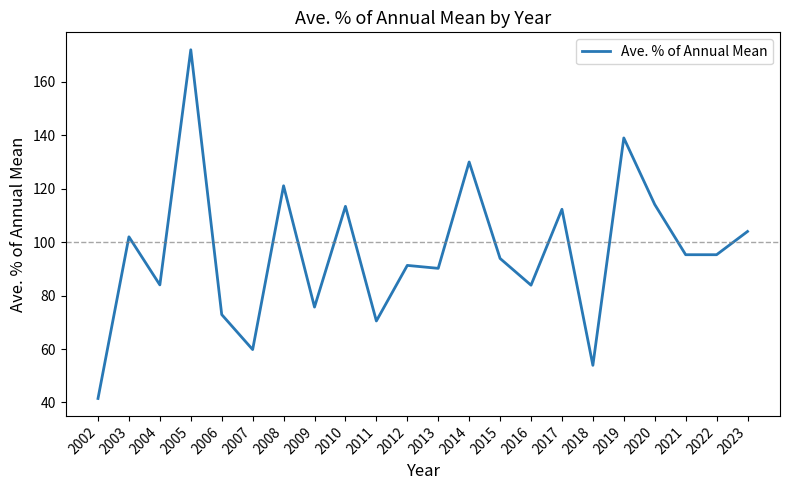

Which category has the lowest value across all series?

2002